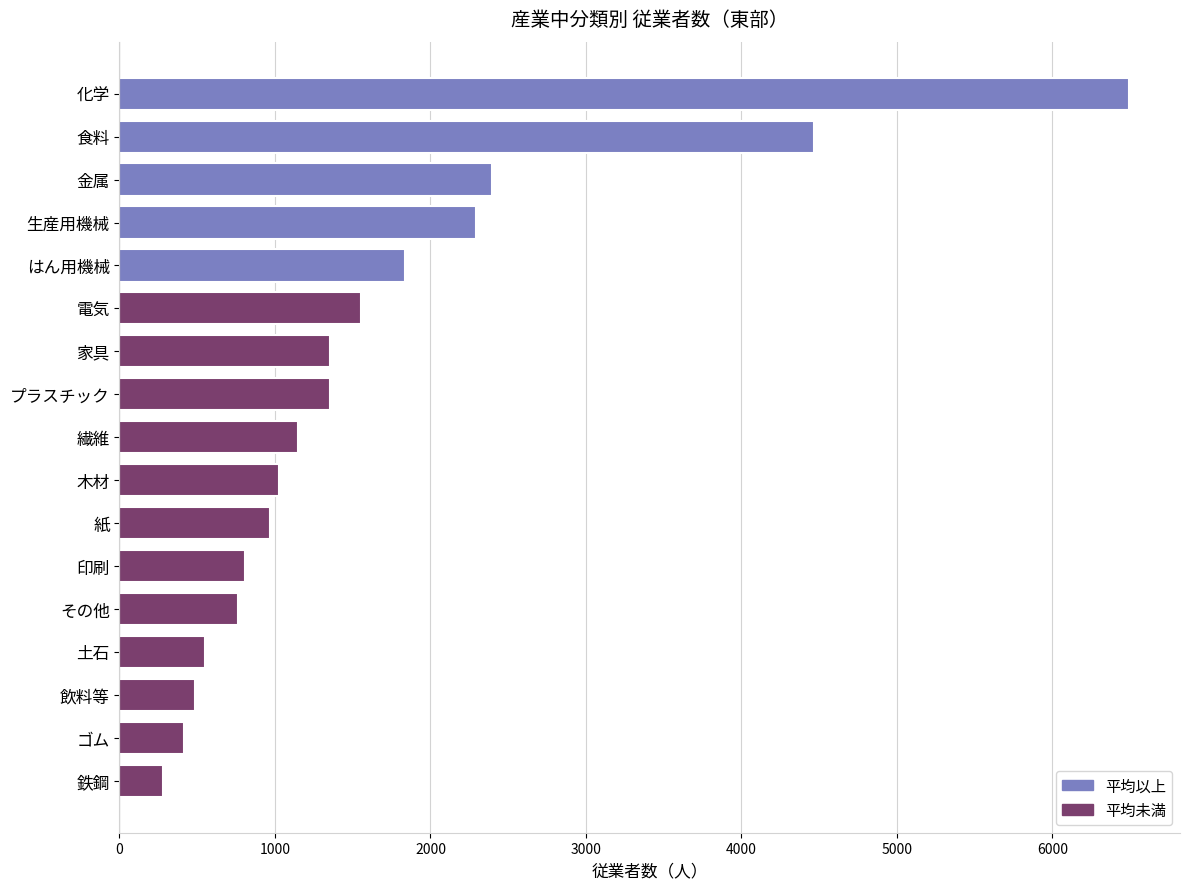

How many categories are shown in the chart?

17